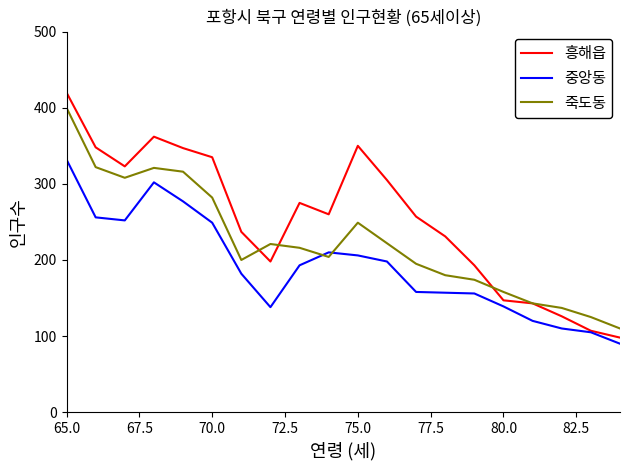

List the series in order of their overall mean, highest first.

흥해읍, 죽도동, 중앙동